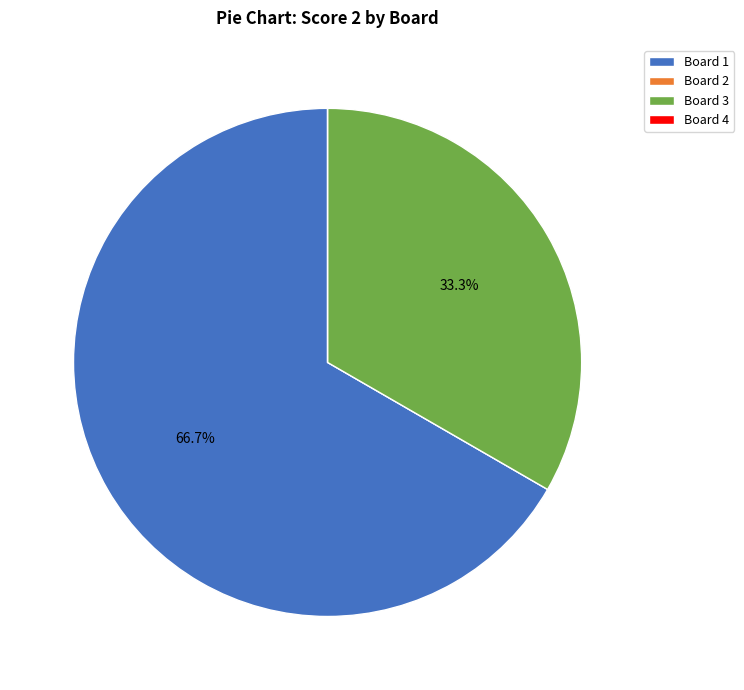

What is the majority slice?

Board 1